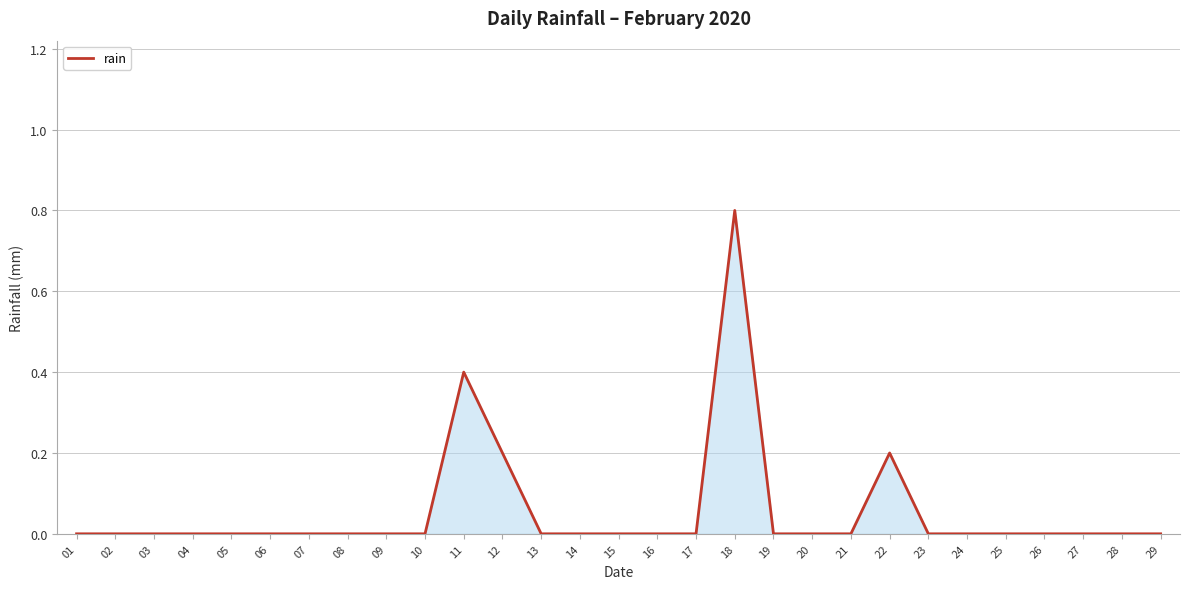

The chart shows a value of 0.8 at 18. True or false?

True